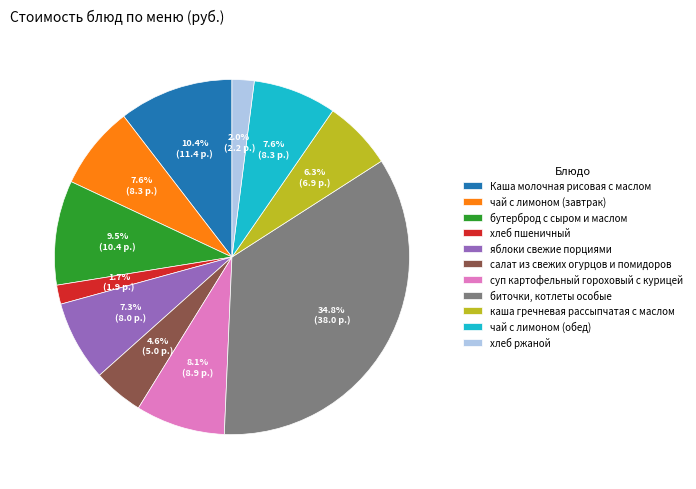

To the nearest percent, what is the difference between the салат из свежих огурцов и помидоров and хлеб ржаной slice percentages?

3%